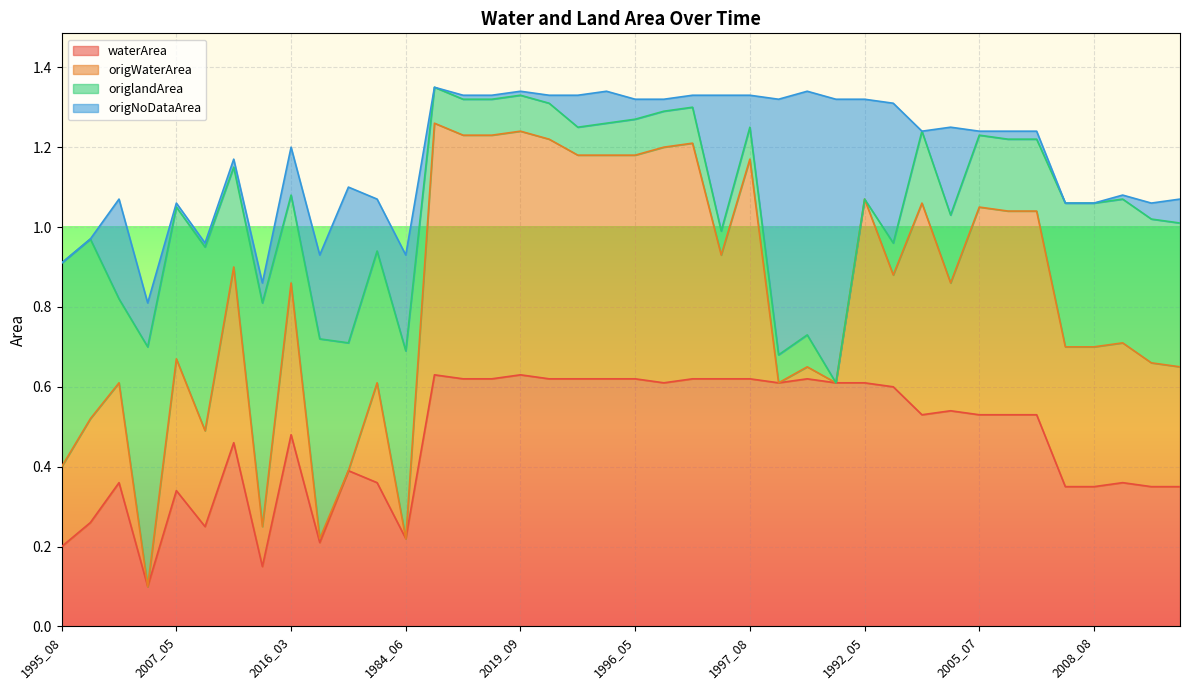

True or false: waterArea and origWaterArea intersect in this chart.

False